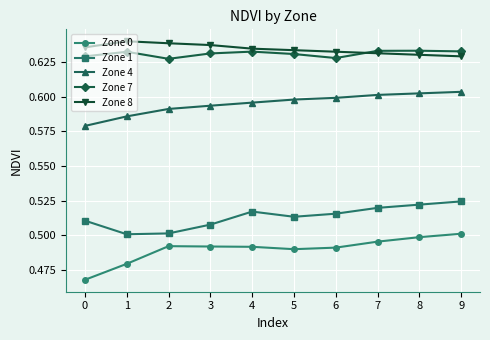

True or false: Zone 7 and Zone 0 intersect in this chart.

False